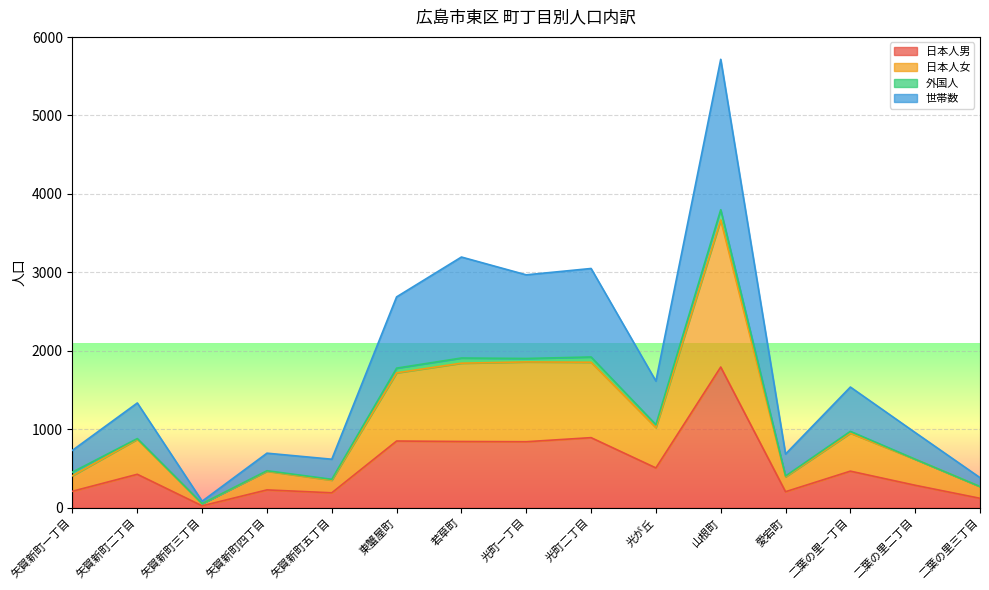

What is the difference between the 日本人男 values at 光町二丁目 and 若草町?

49